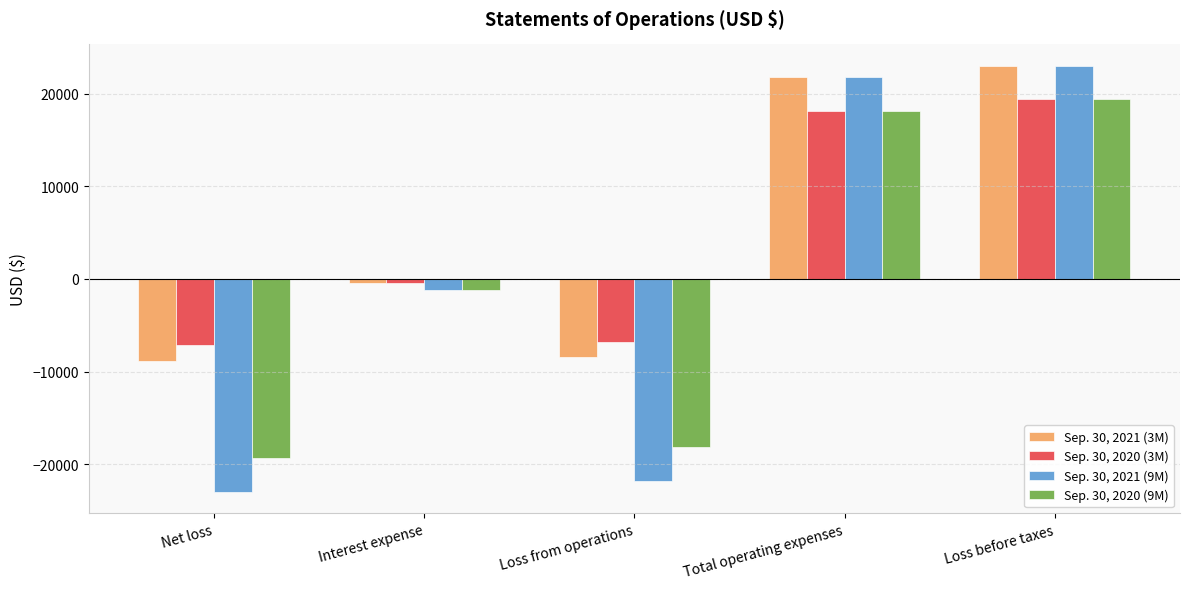

Which category has the lowest value across all series?

Net loss